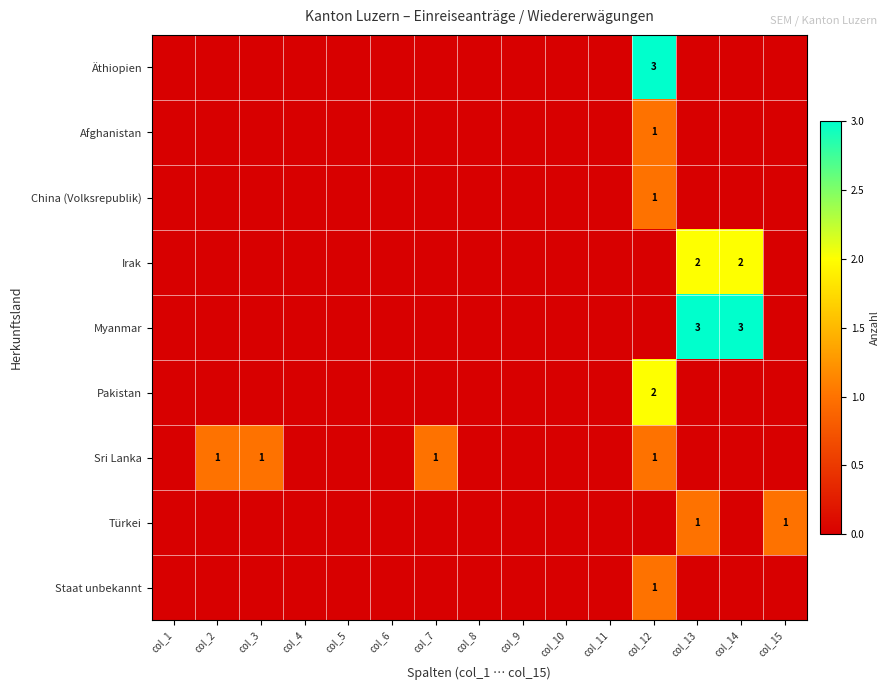

Is it true that Myanmar equals 3 at col_13?

True